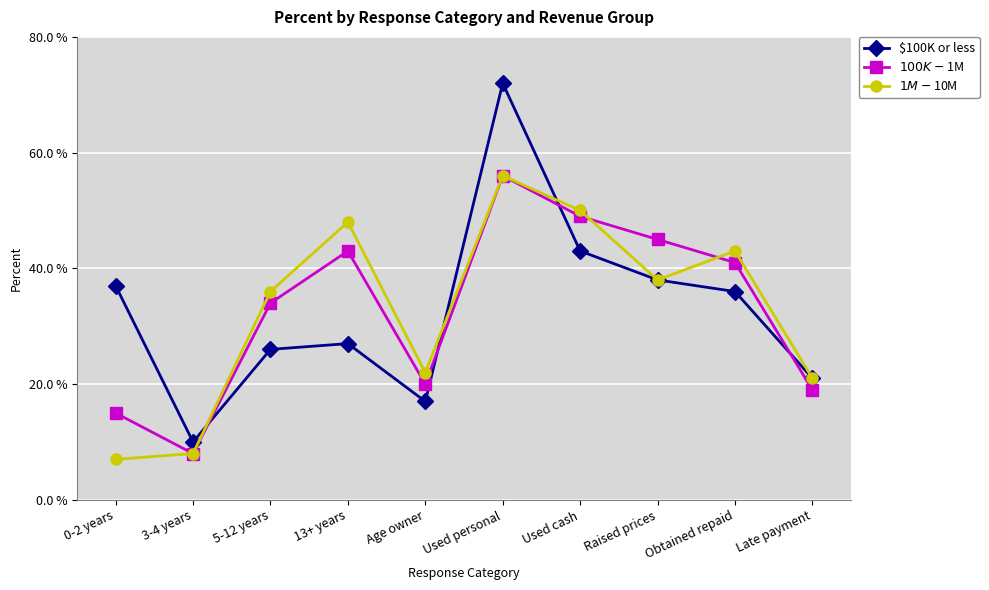

Reading right to left, extract all data points from this chart.

$100K or less: 0.2	0.4	0.4	0.4	0.7	0.2	0.3	0.3	0.1	0.4
$100K-$1M: 0.2	0.4	0.5	0.5	0.6	0.2	0.4	0.3	0.1	0.1
$1M-$10M: 0.2	0.4	0.4	0.5	0.6	0.2	0.5	0.4	0.1	0.1